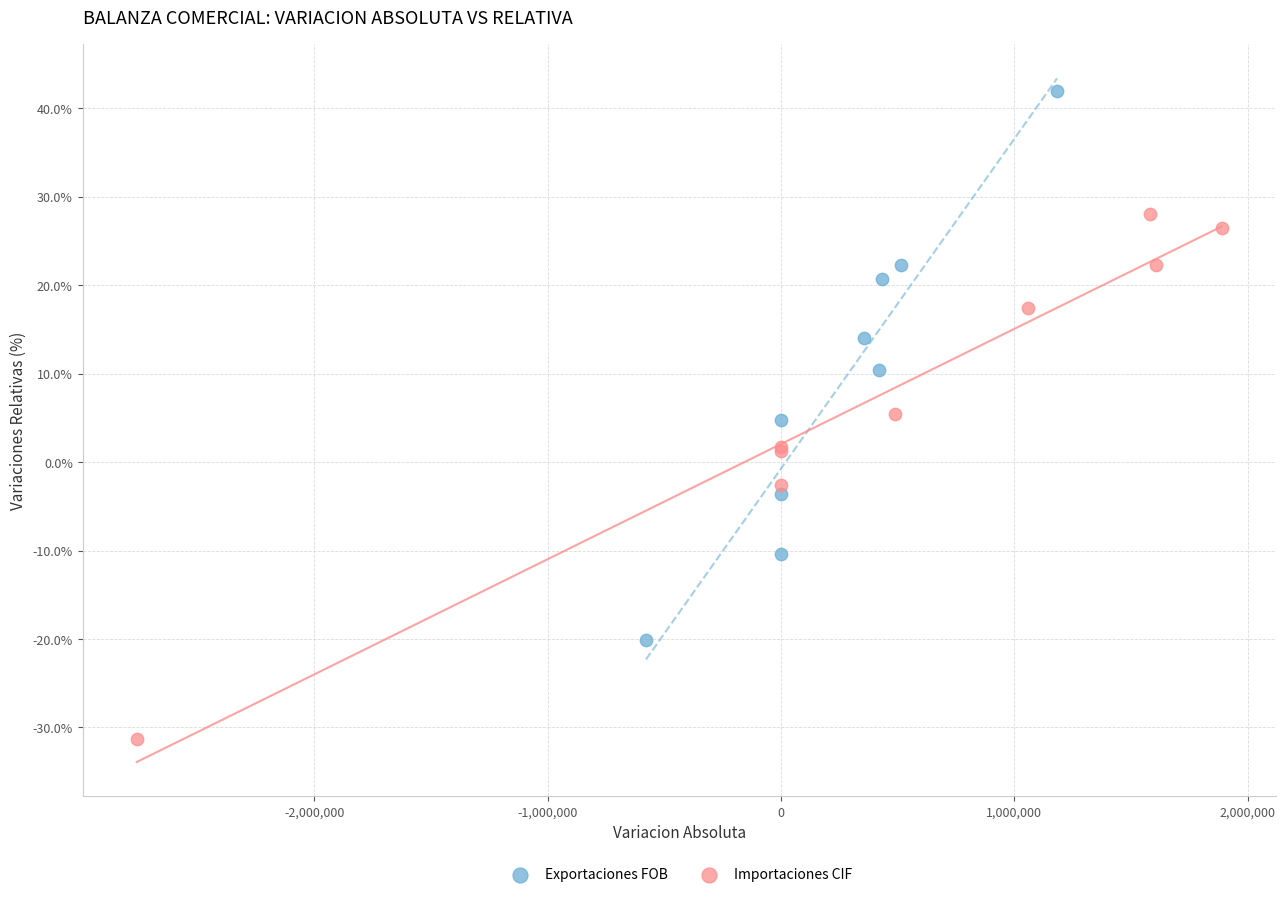

Which series contains the highest Y value?

Exportaciones FOB